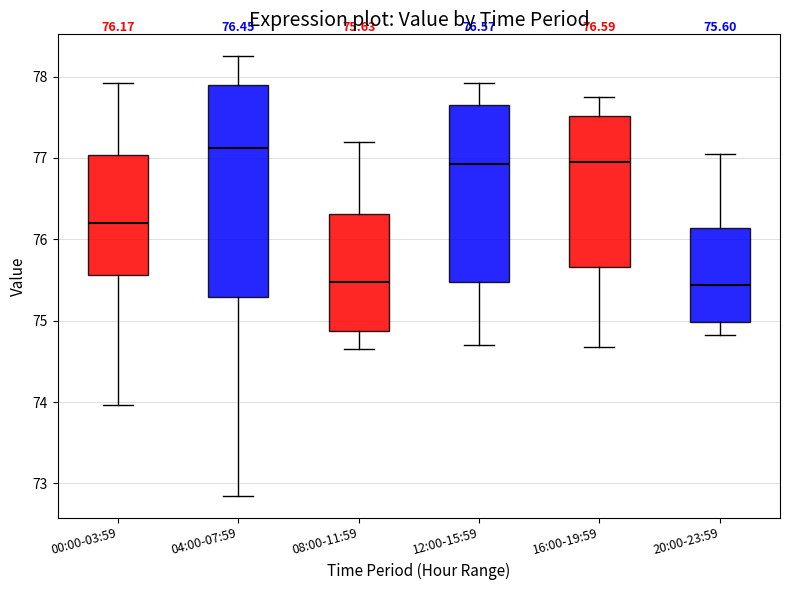

Which box has the highest median line?

04:00-07:59